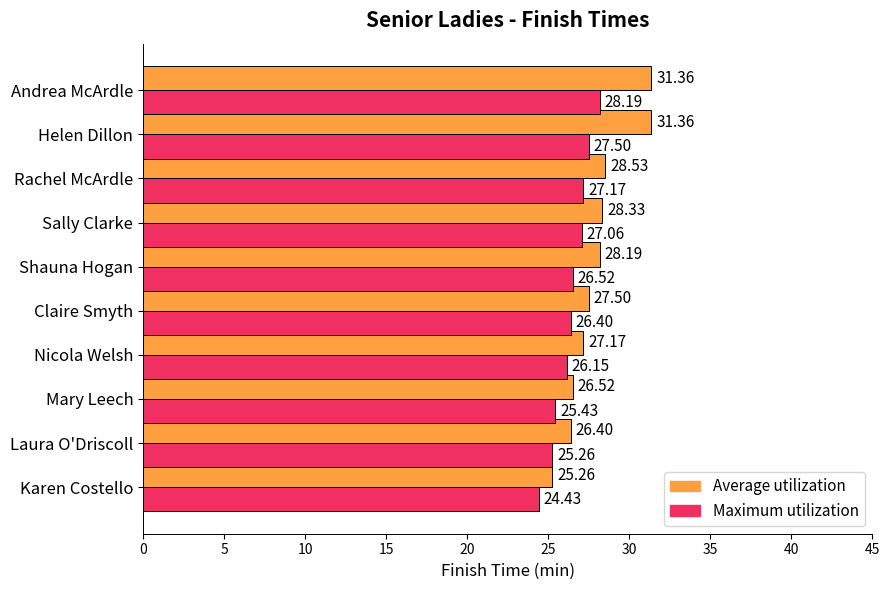

What is the difference between the second highest and second lowest values in the Maximum utilization series?

2.2